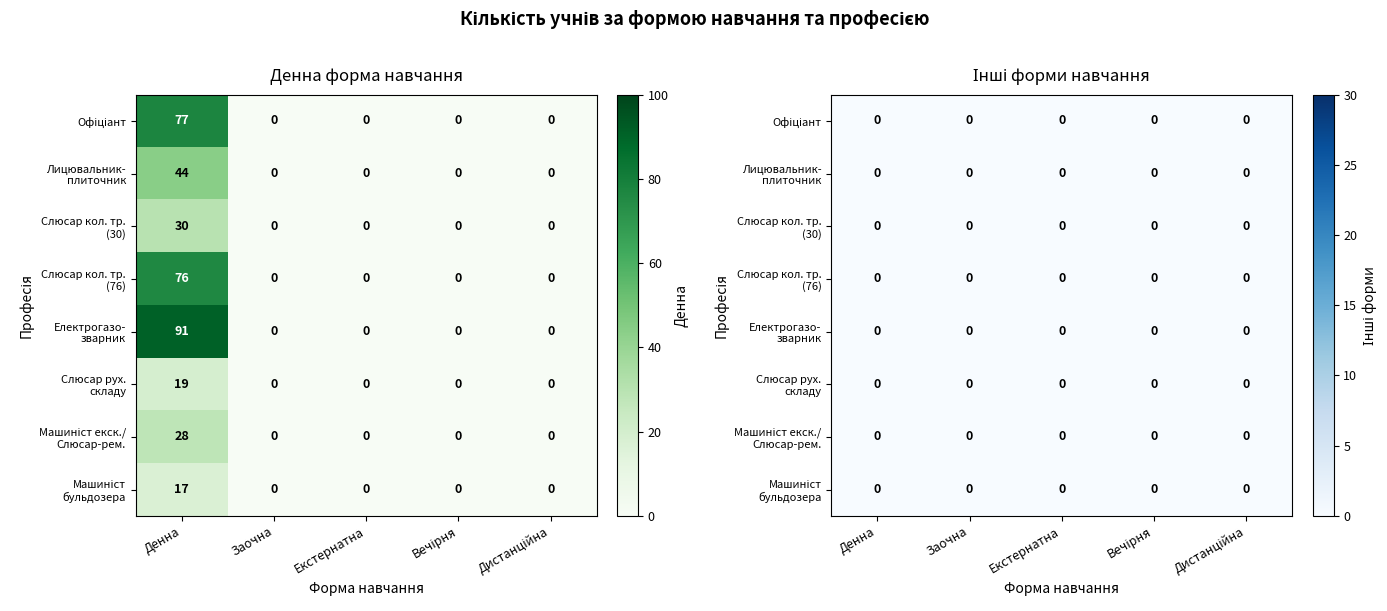

What is the highest value of the Слюсар з ремонту колісних тр. (76) series?

76